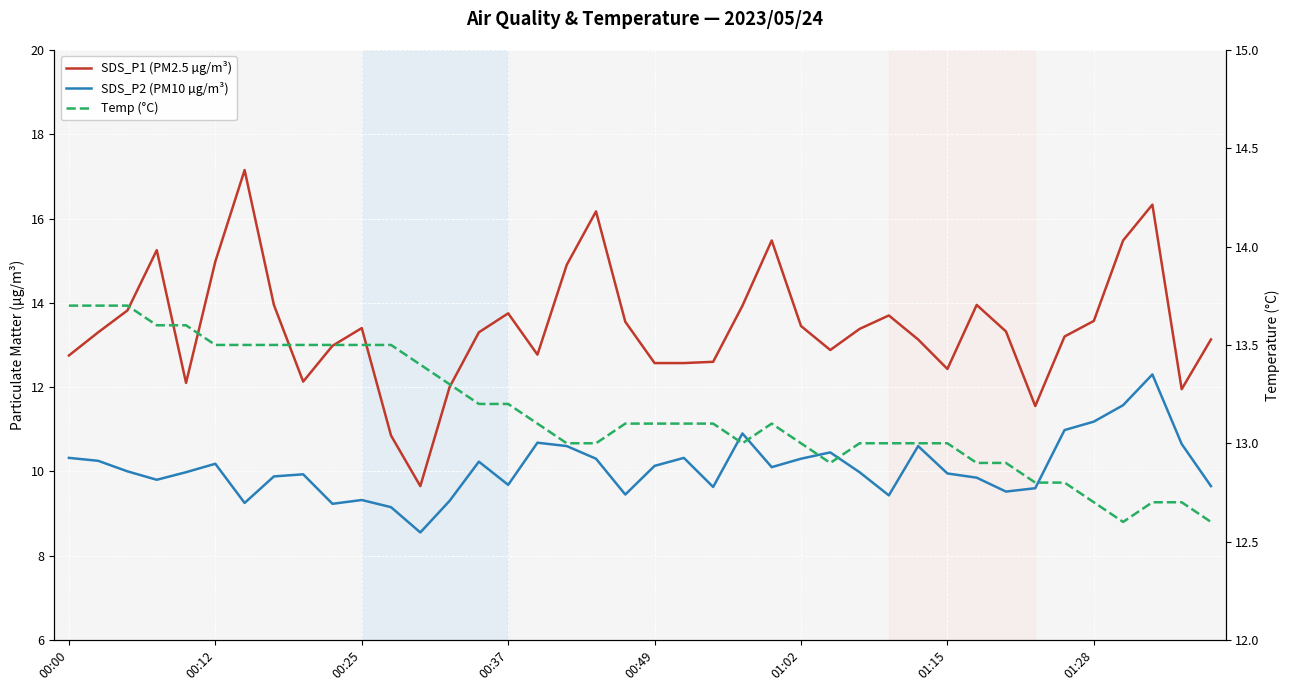

What is the value of the SDS_P2 (PM10 µg/m³) point at the 40th from the left?

9.7